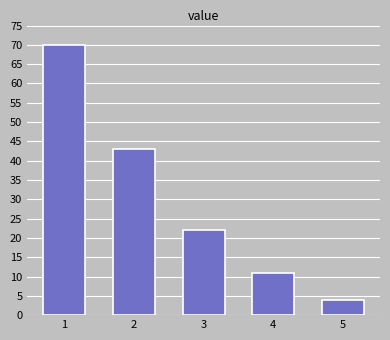

Reading left to right, list all the values displayed in this chart.

70	43	22	11	4